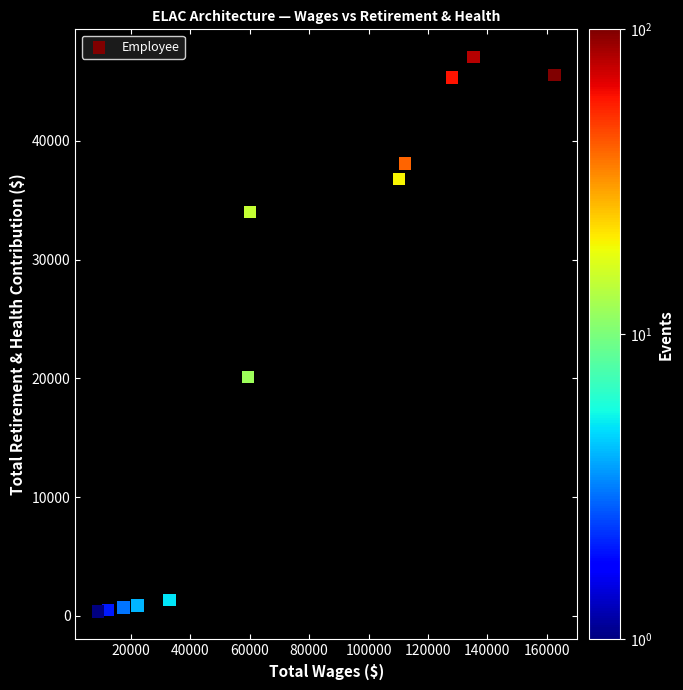

What is the range of Y values (max minus min)?

46690